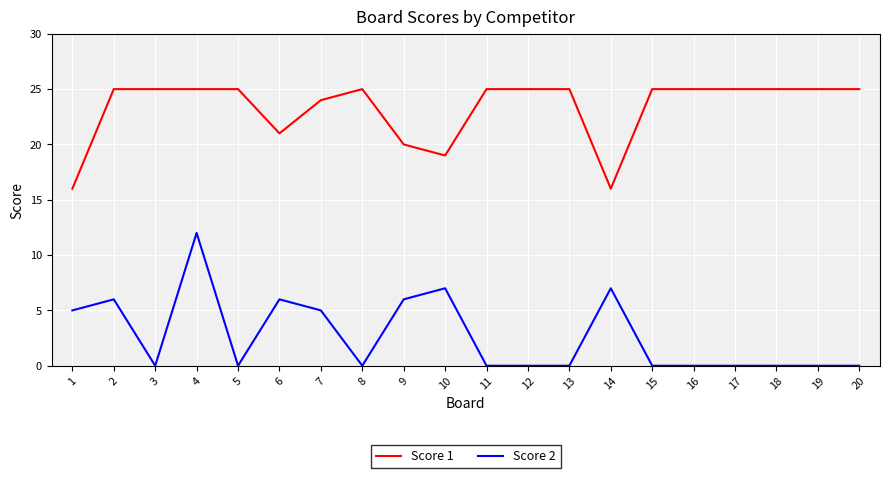

Where is the first local minimum for Score 2?

3